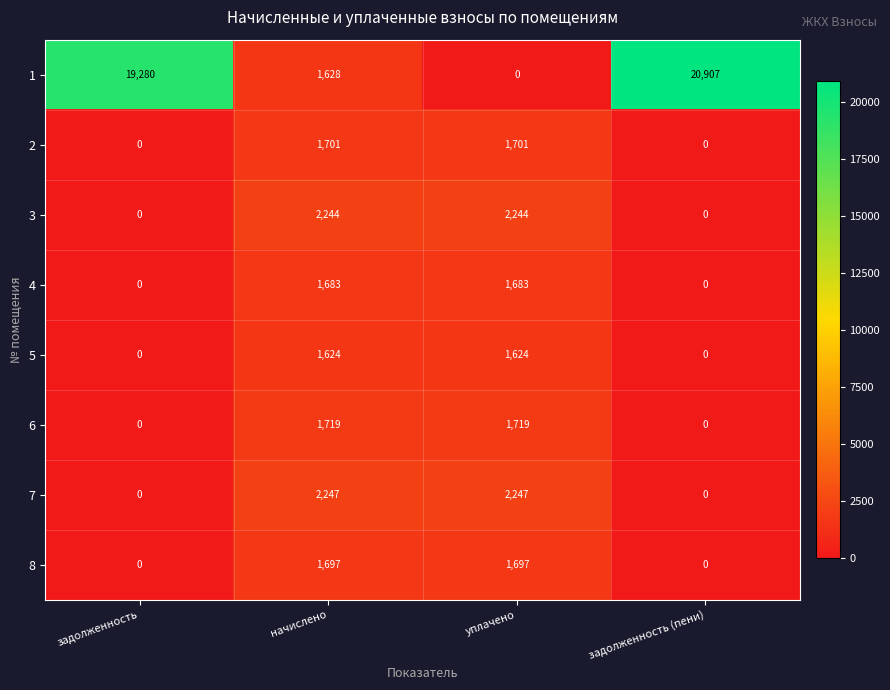

Rank the series by their maximum value, from highest to lowest.

1, 7, 3, 6, 2, 8, 4, 5